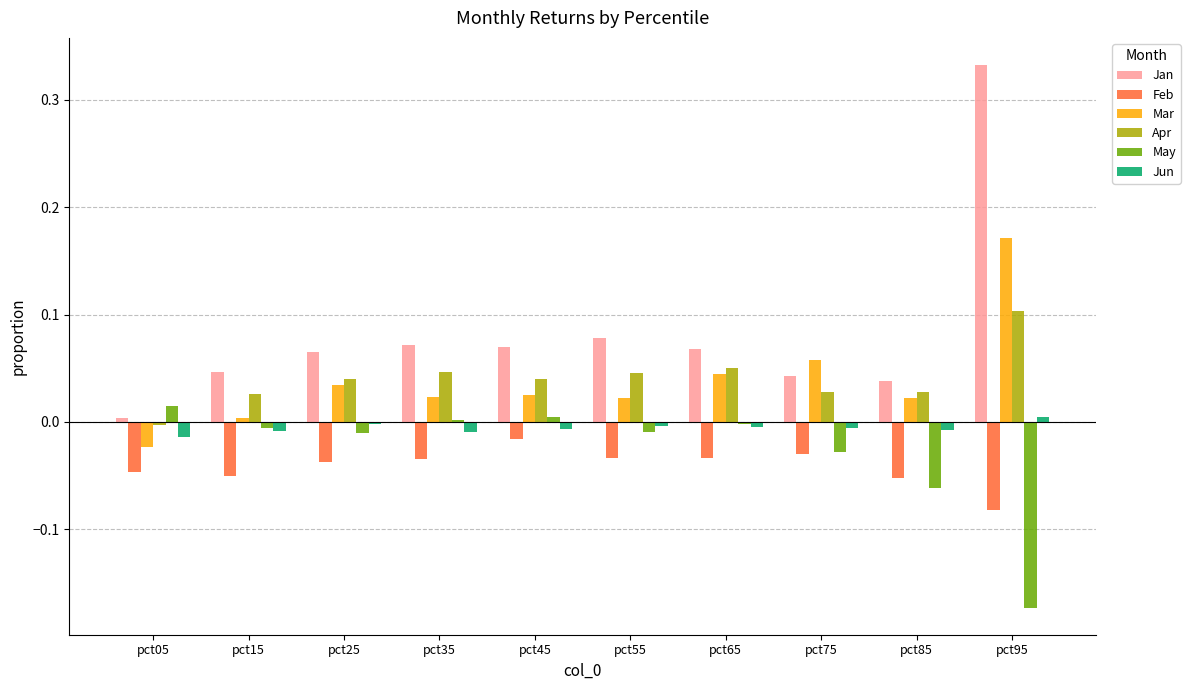

What are all the series names shown in the legend?

Jan, Feb, Mar, Apr, May, Jun